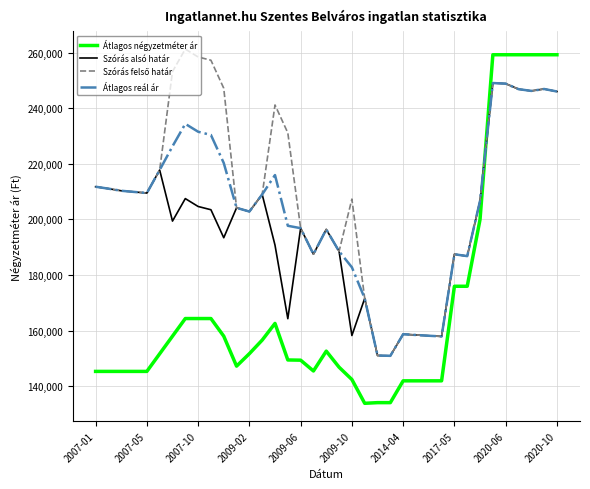

Which series has the largest range (max minus min)?

Átlagos négyzetméter ár